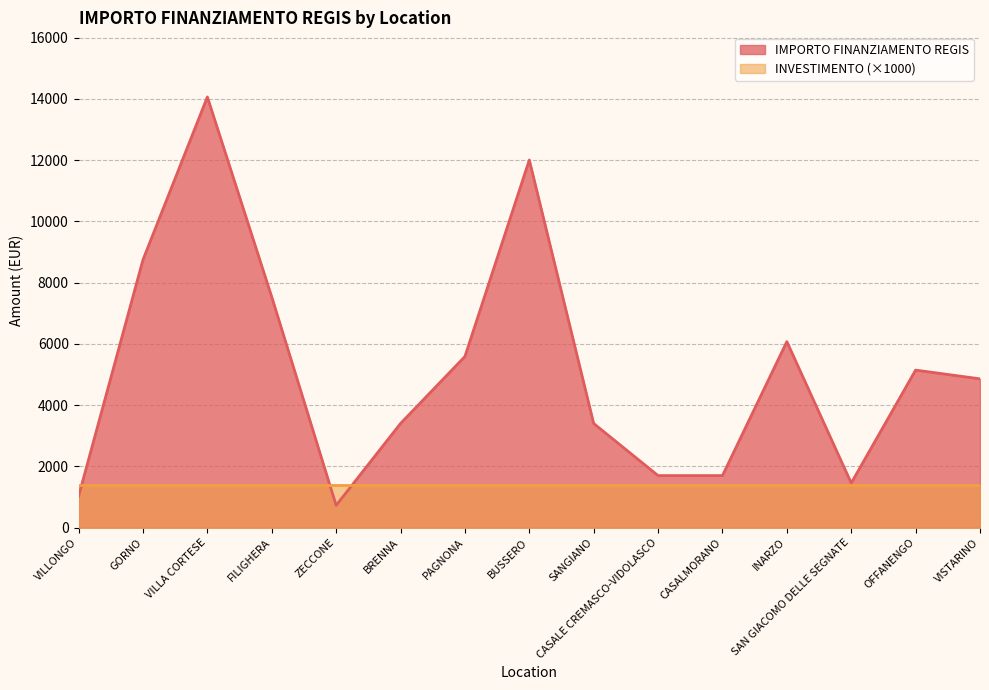

Approximately how many times larger is the value at SANGIANO compared to BRENNA?

1.0